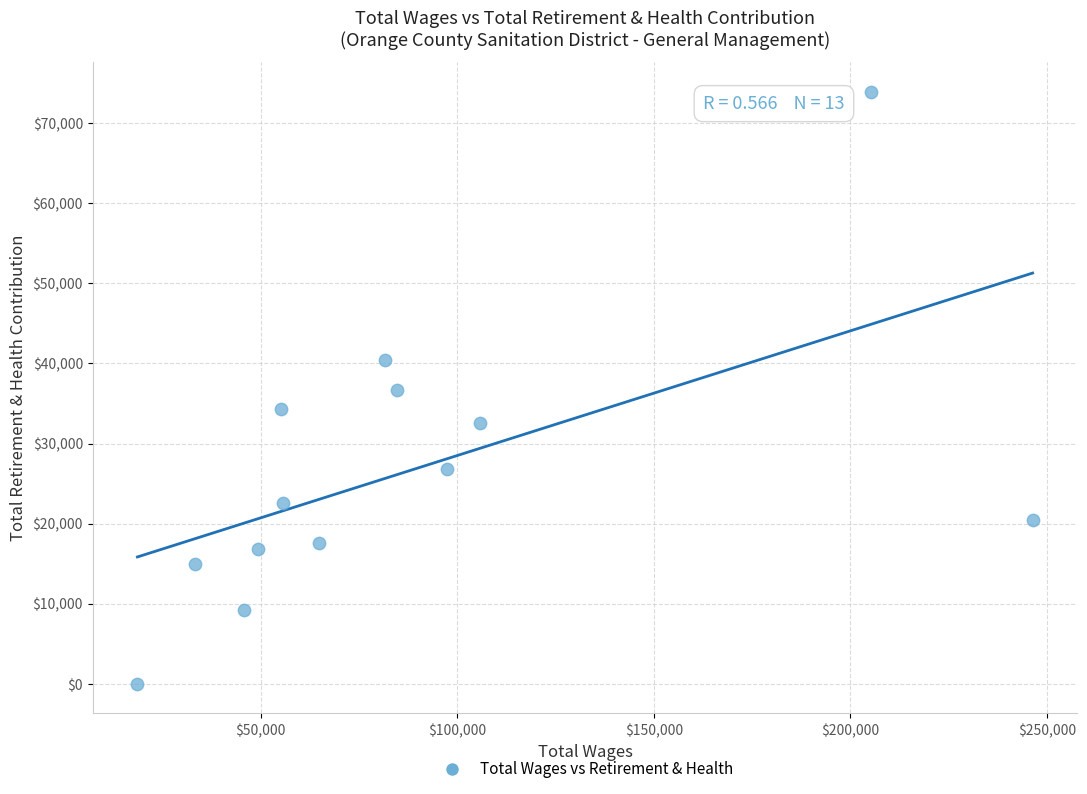

What is the range of Y values (max minus min)?

73933